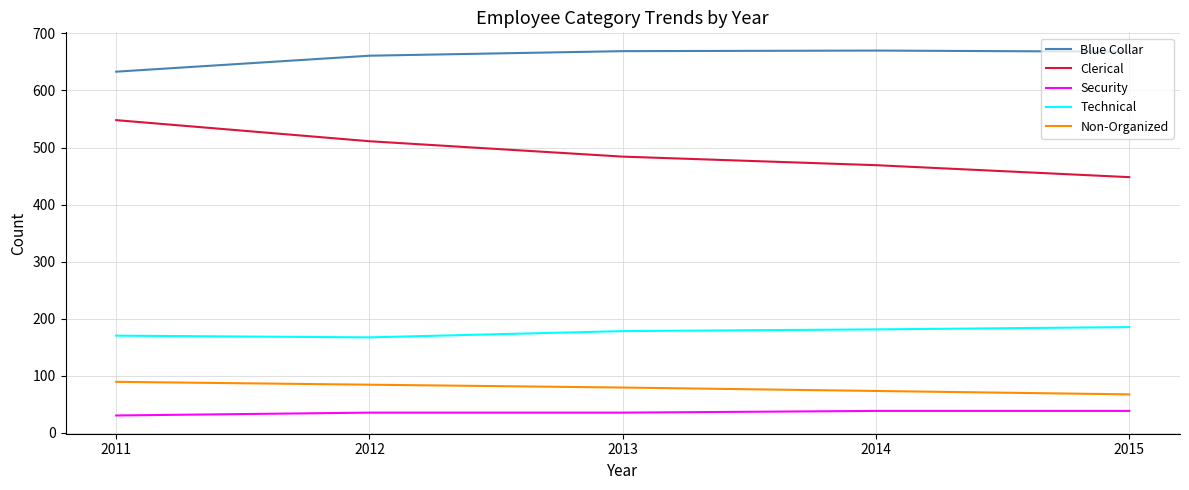

At how many categories does at least one series exceed 187?

5